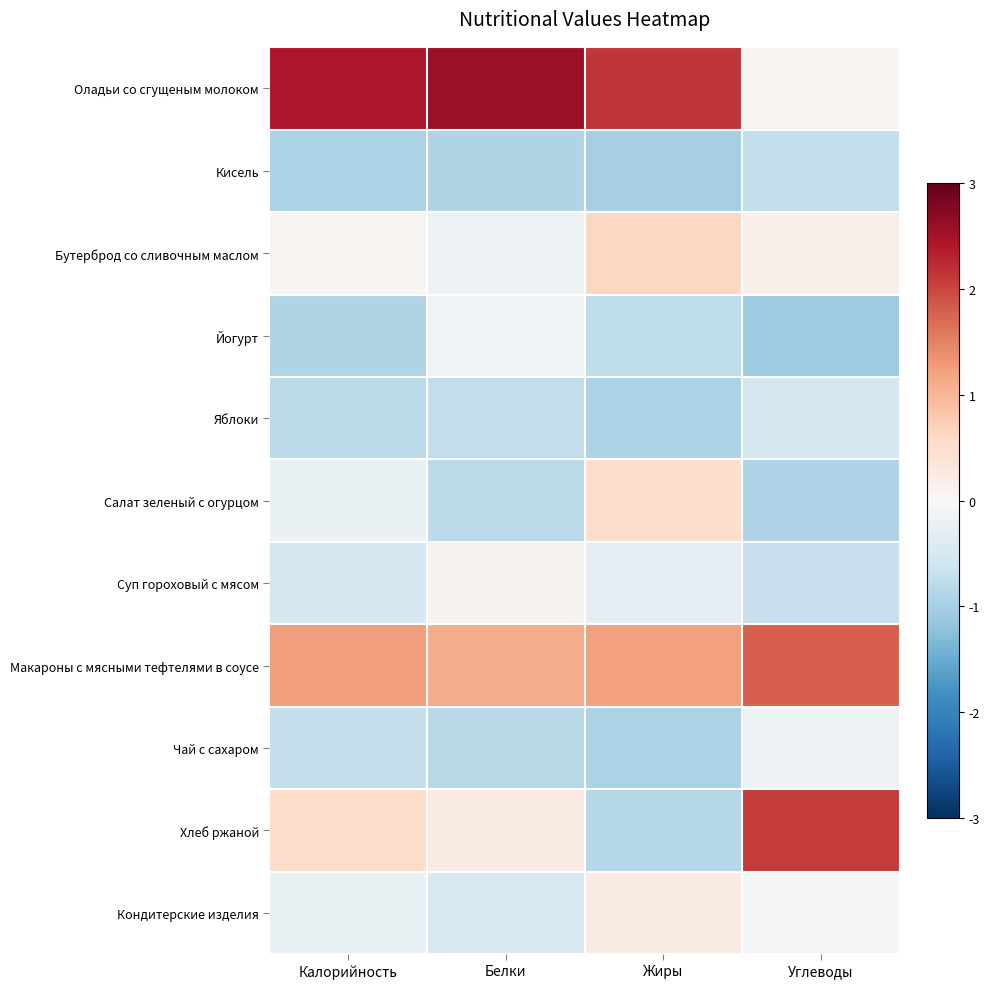

At which category is the sum across all series the highest?

Углеводы